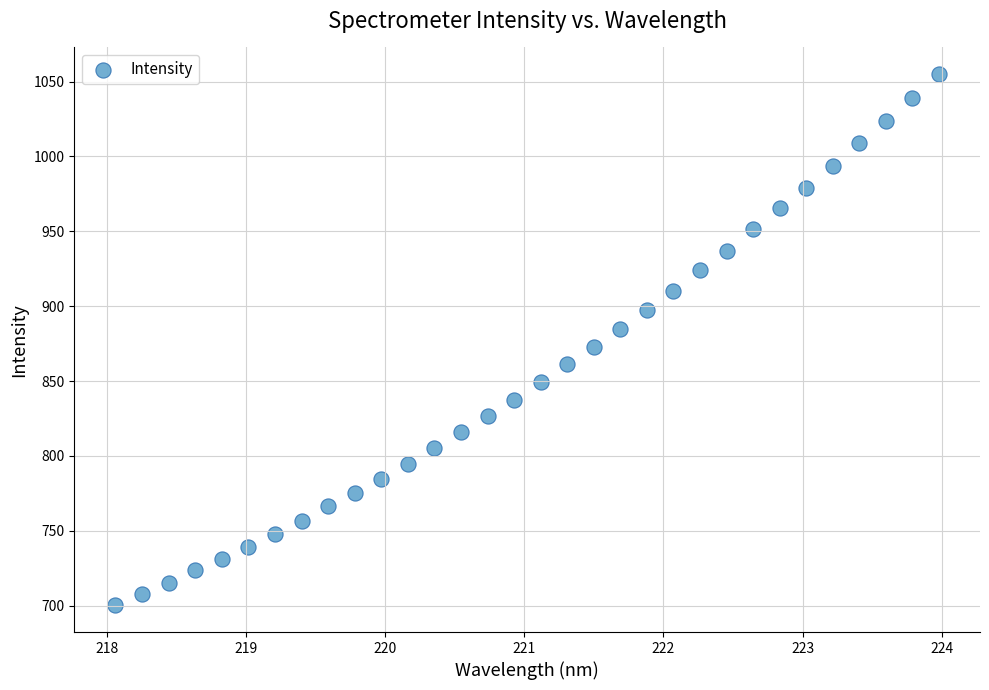

What is the range of X values (max minus min)?

5.9